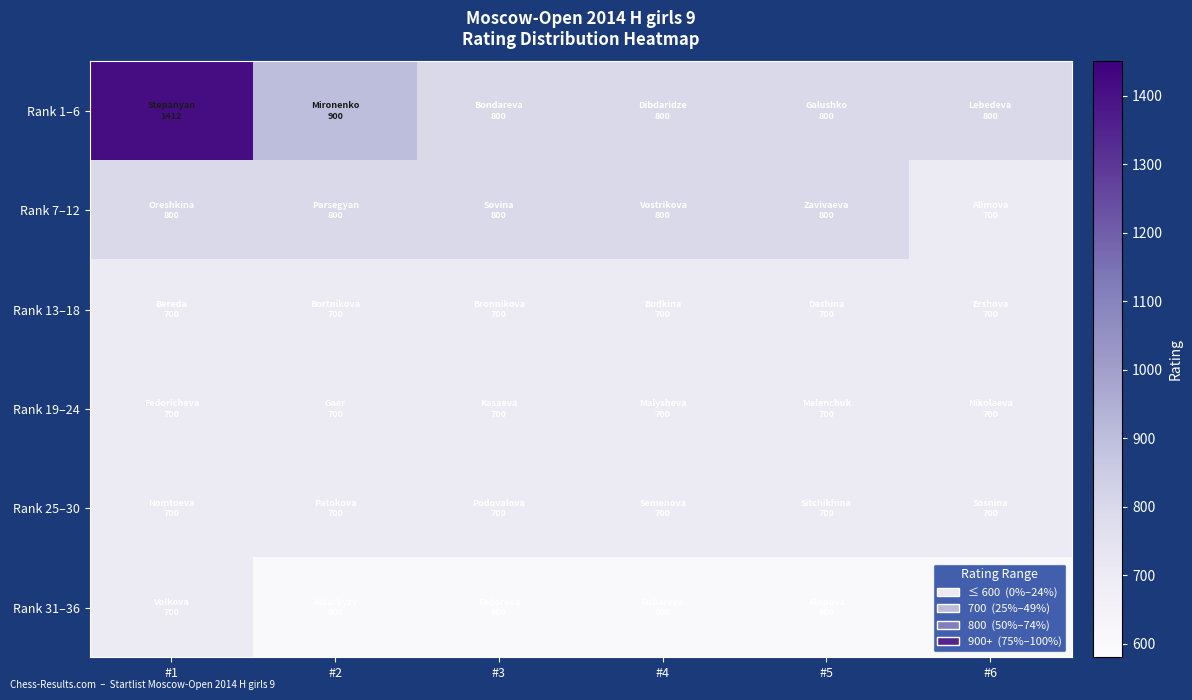

How many categories are shown in the chart?

6